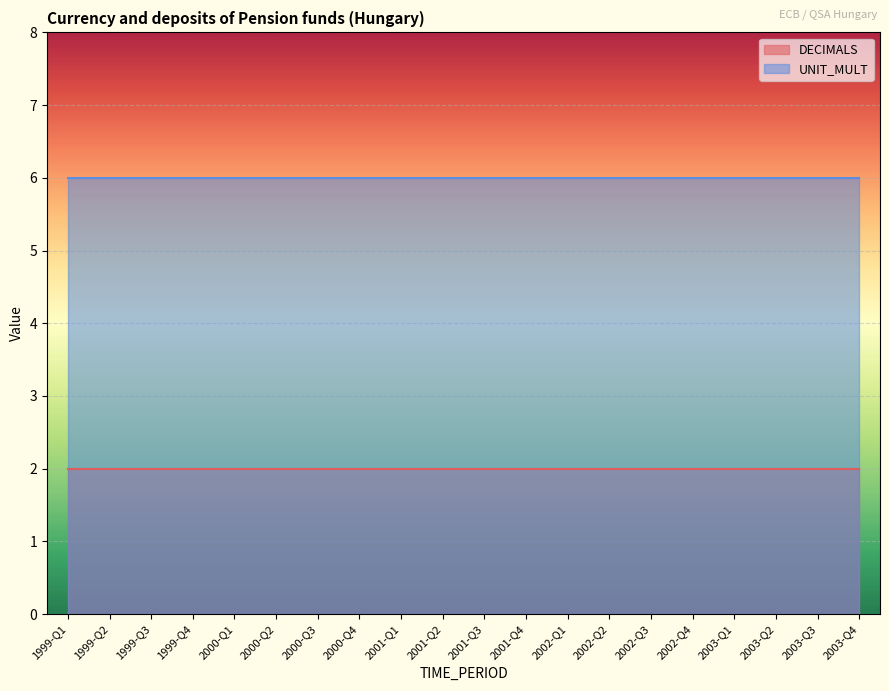

At which label does UNIT_MULT reach its peak?

1999-Q1